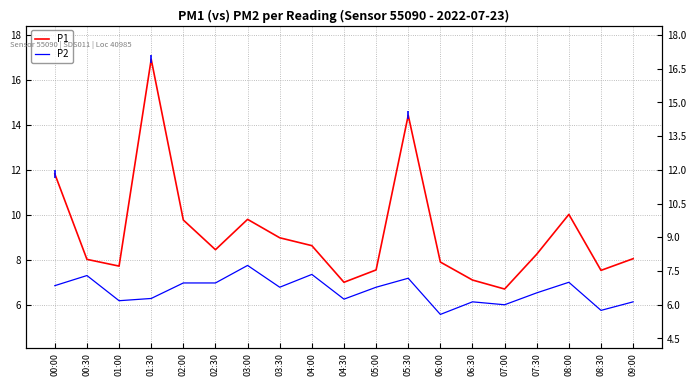

True or false: P1 has more than 0 points higher than both neighbors.

True